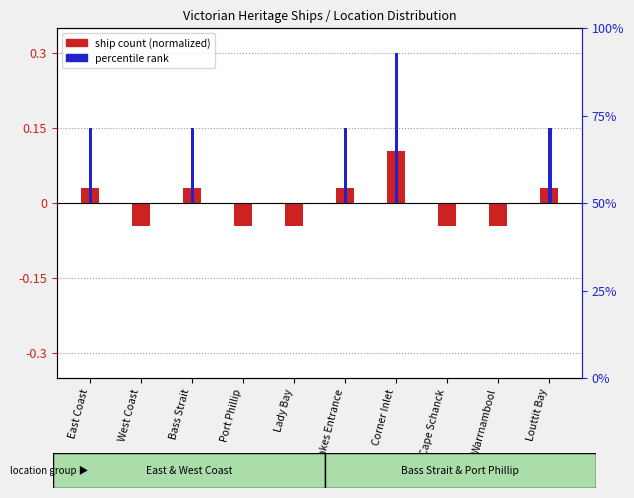

Where does the ship count (normalized) series first go above 0?

East Coast